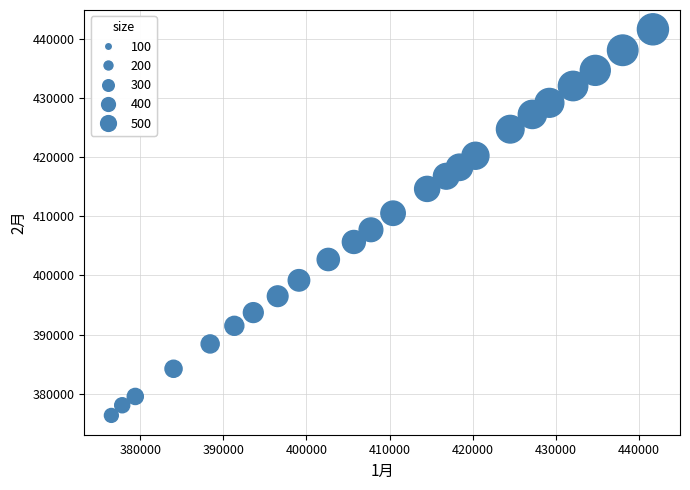

What is the range of X values (max minus min)?

65193